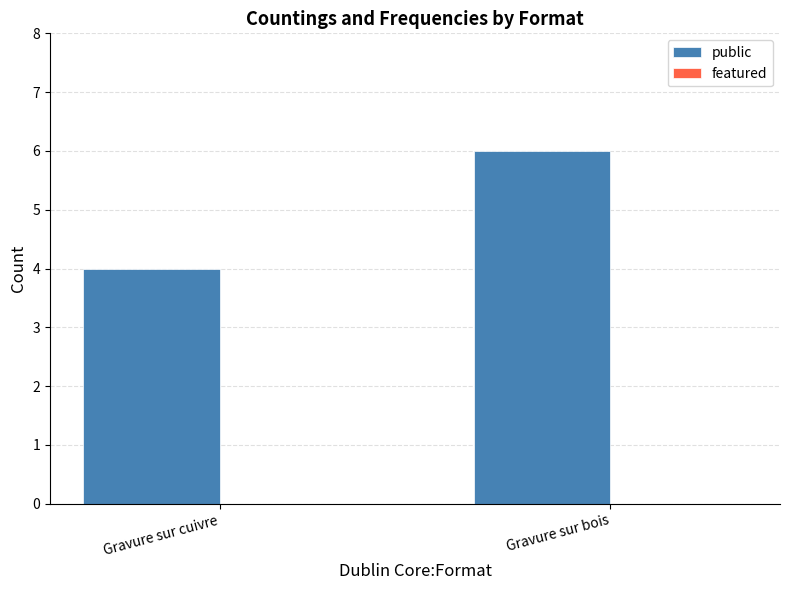

Is it true that the value at Gravure sur bois is 9?

False